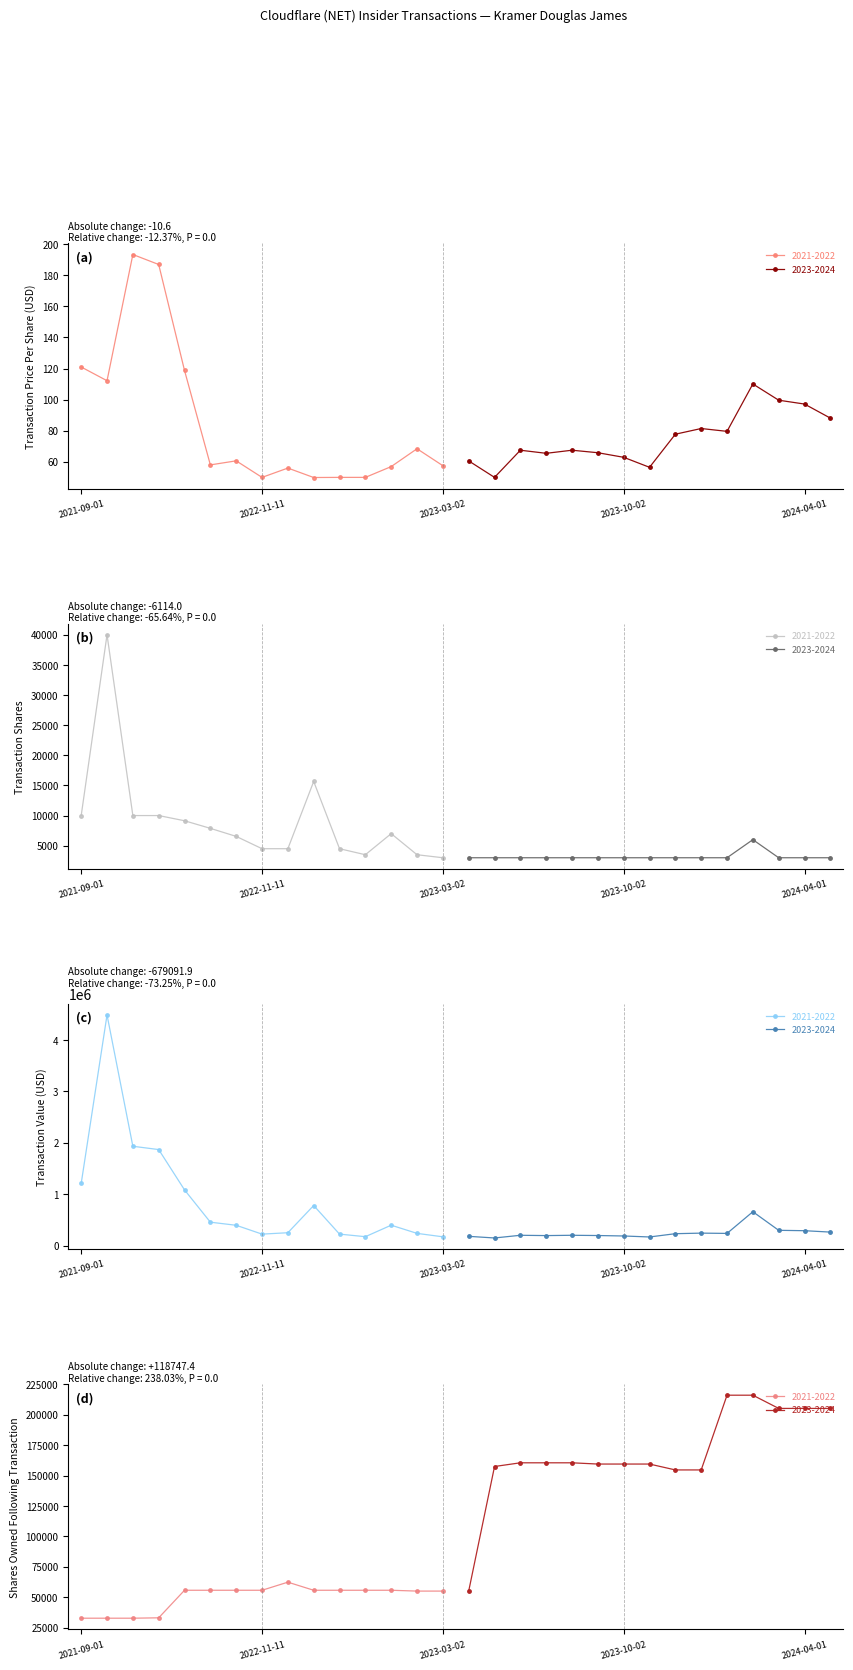

Is the value of transactionPricePerShare at 6 greater than the value of pctchgSharesOwned at 7?

Yes